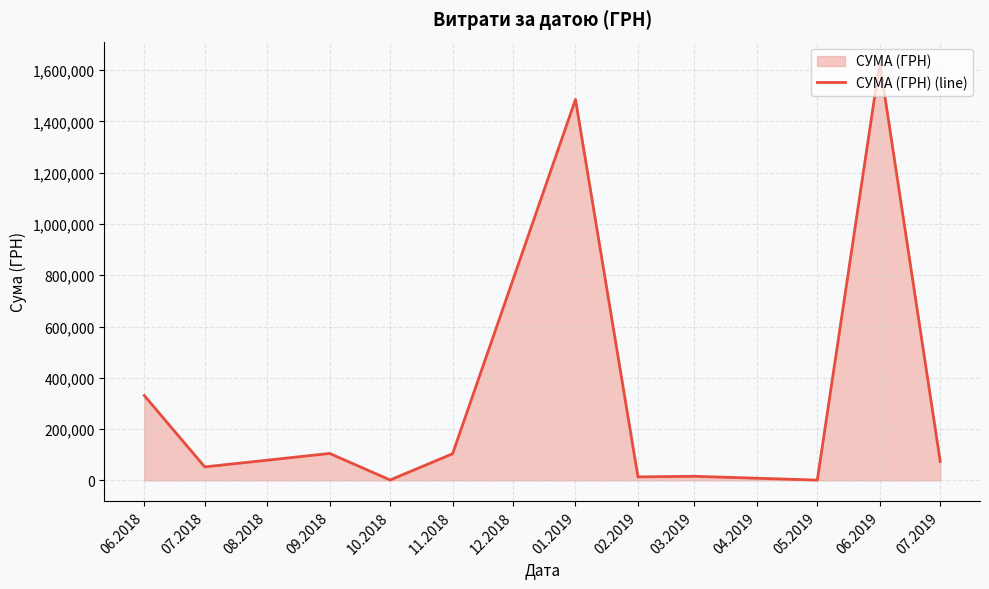

Read the value at 10.2018.

1320.0